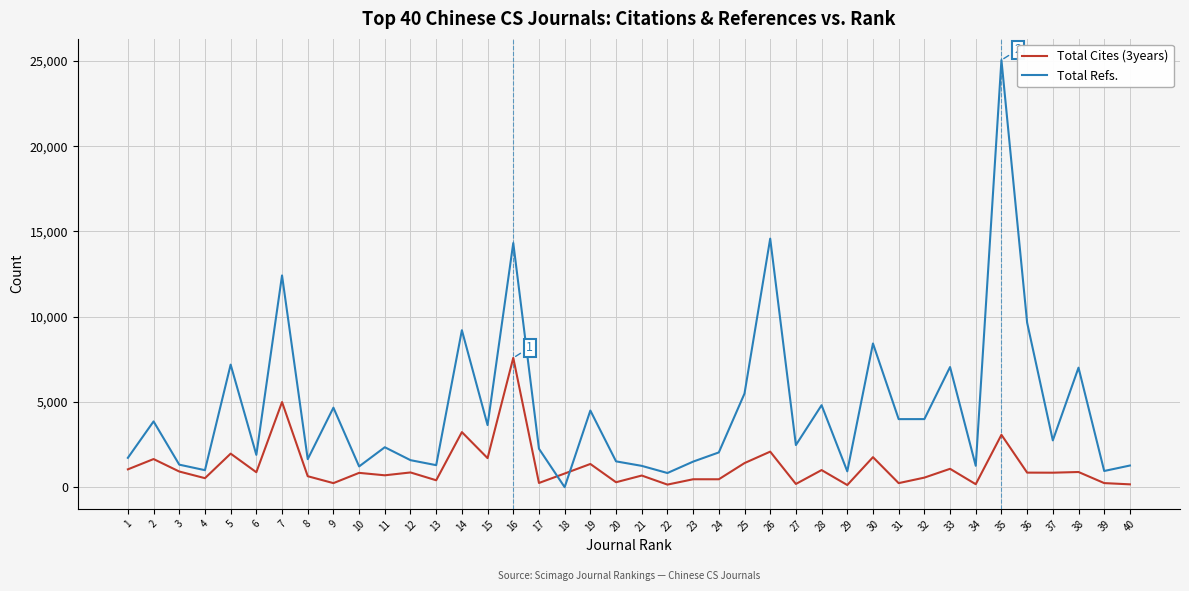

Which series has the widest spread of values?

Total Refs.